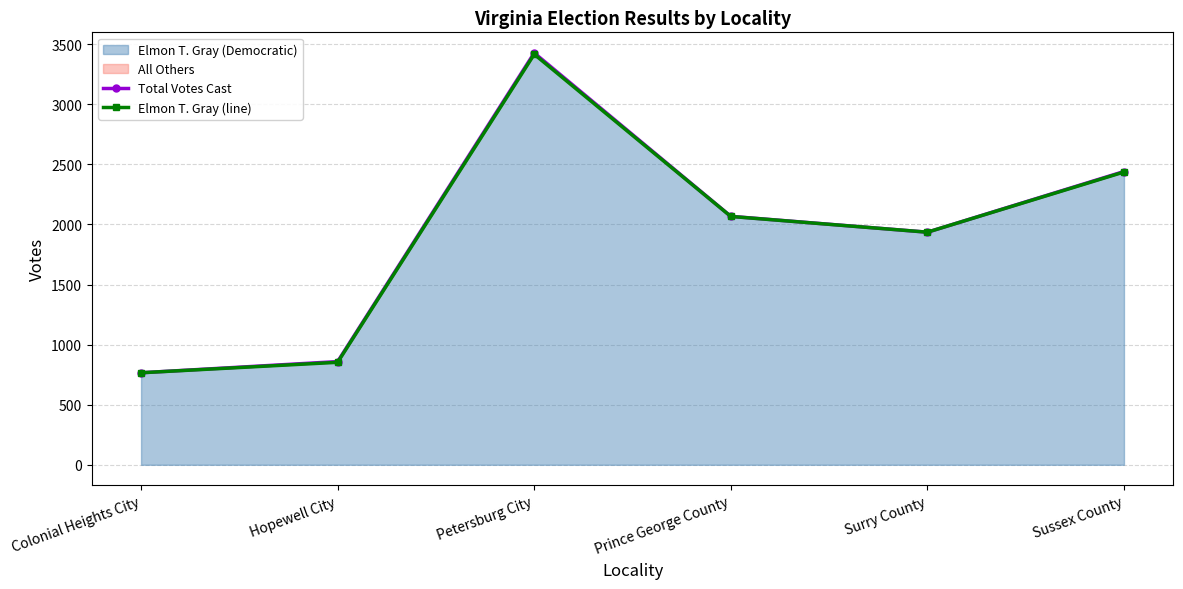

True or false: Elmon T. Gray (line) has a value of 853 at Hopewell City.

True